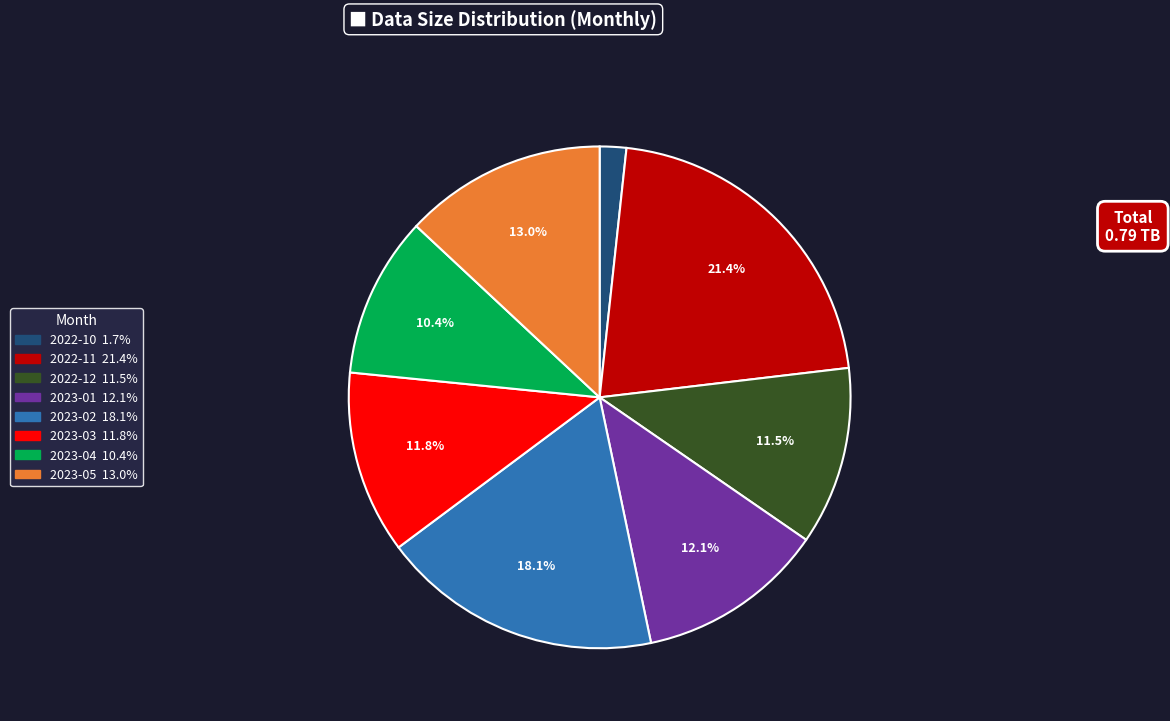

What is the smallest slice in the pie chart?

2022-10